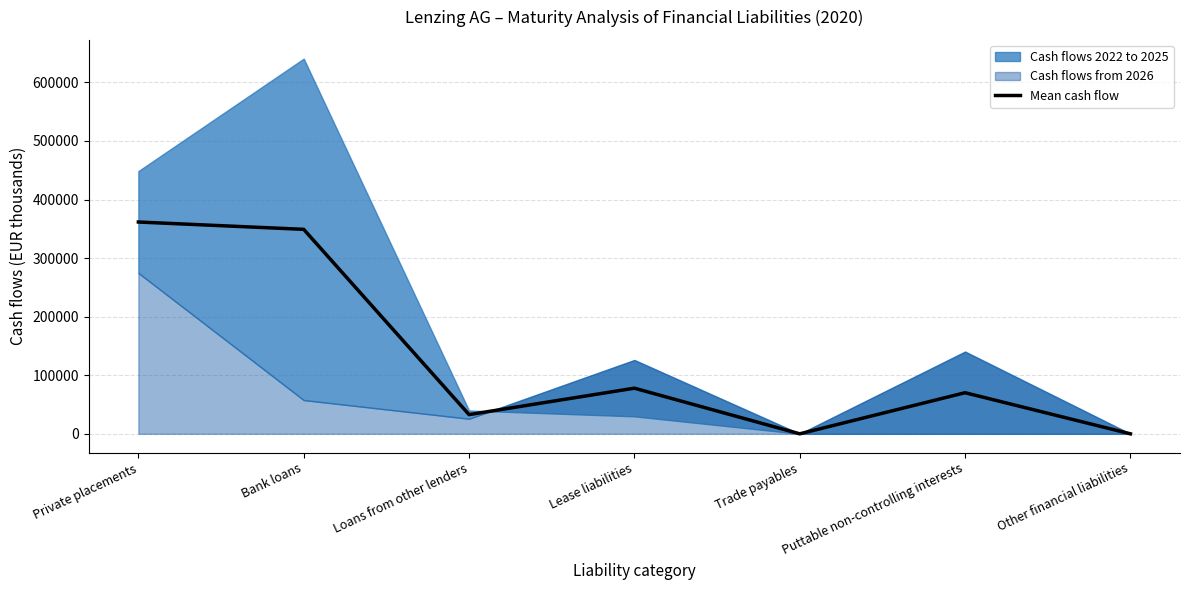

How many points are higher than both their immediate neighbors (excluding endpoints)?

2